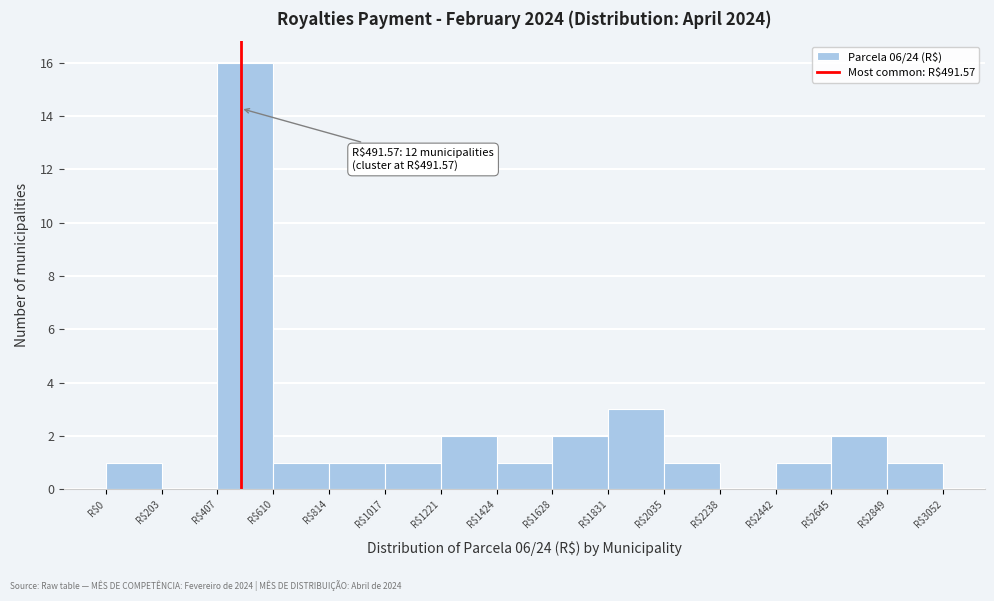

Over which range of the x-axis is the bar tallest?

400 to 600